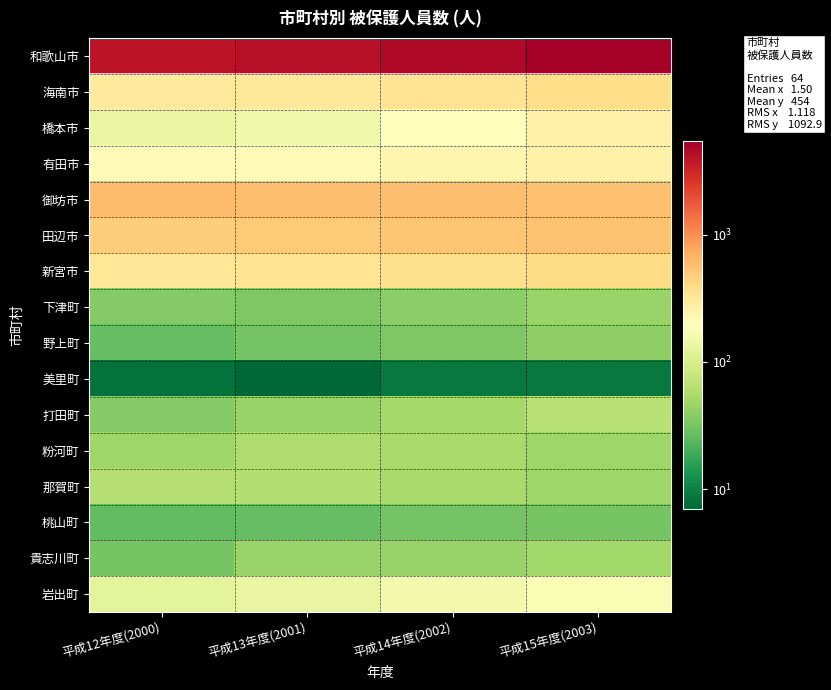

At 平成14年度(2002), list the series in order from largest to smallest.

和歌山市, 御坊市, 田辺市, 新宮市, 海南市, 有田市, 橋本市, 岩出町, 粉河町, 那賀町, 打田町, 貴志川町, 下津町, 野上町, 桃山町, 美里町